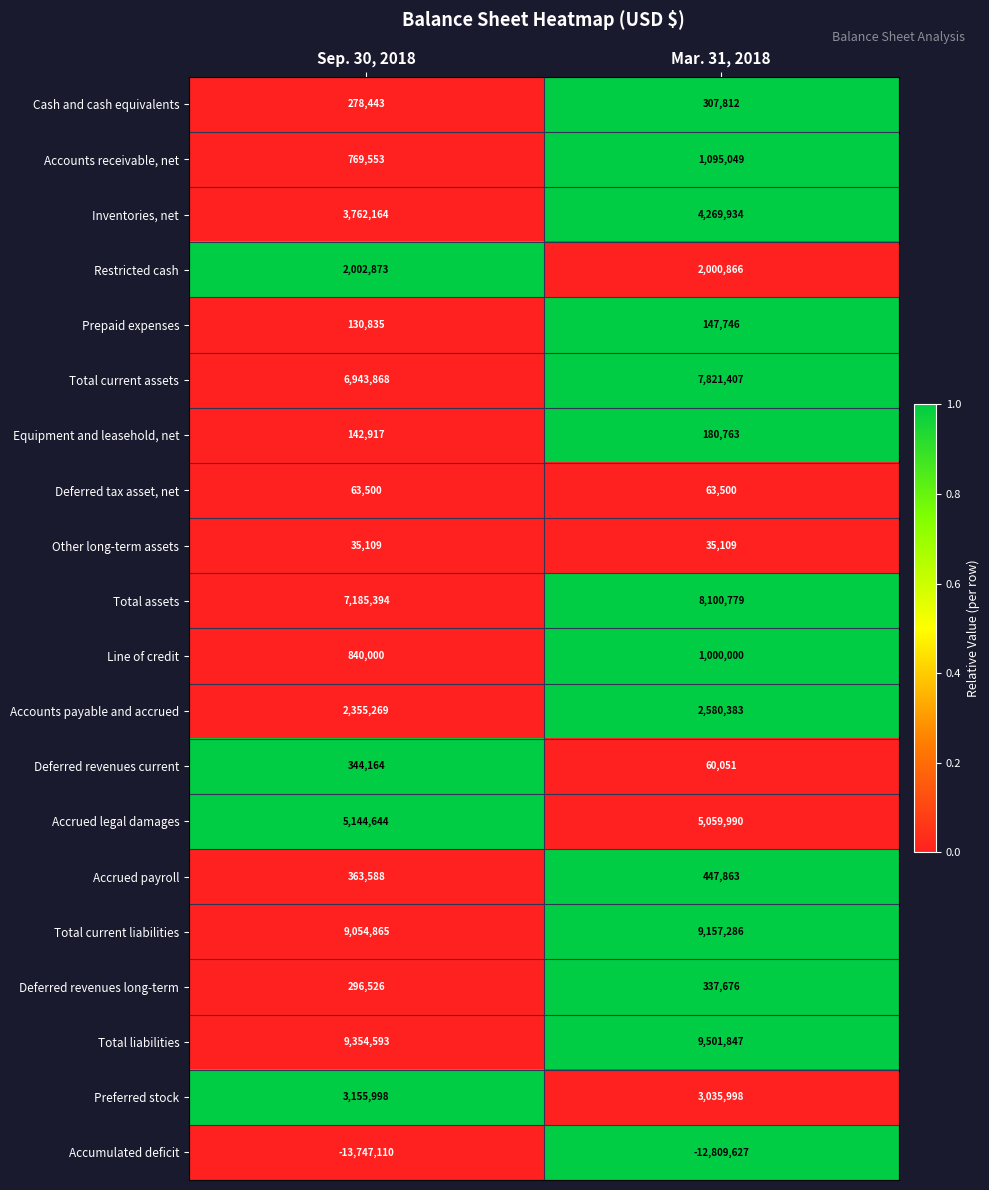

At how many categories does at least one series exceed 0?

2